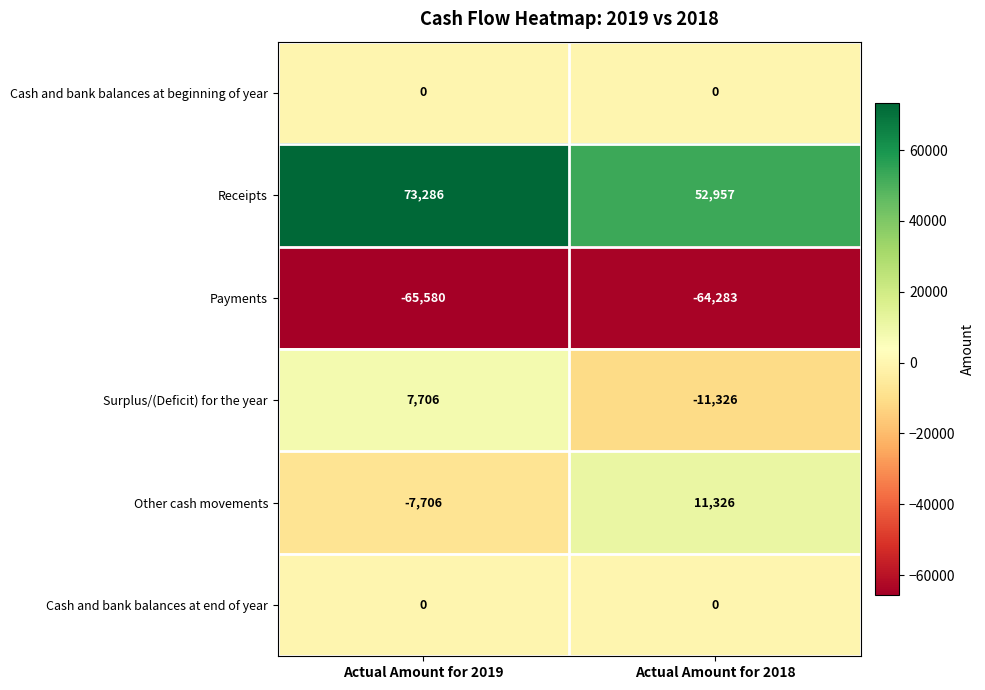

Read the Surplus/(Deficit) for the year value at Actual Amount for 2018, to the nearest 100.

-11300